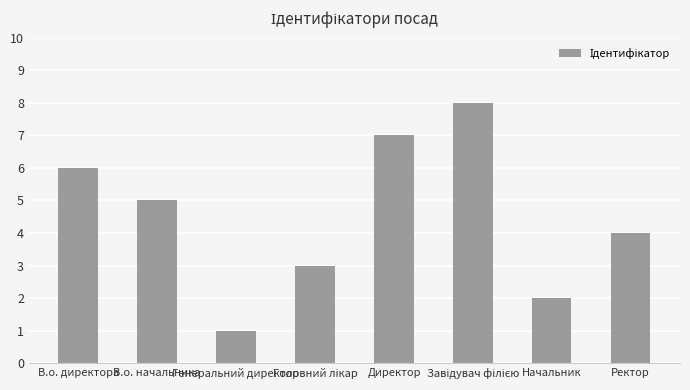

Reading left to right, extract all data points from this chart.

6	5	1	3	7	8	2	4